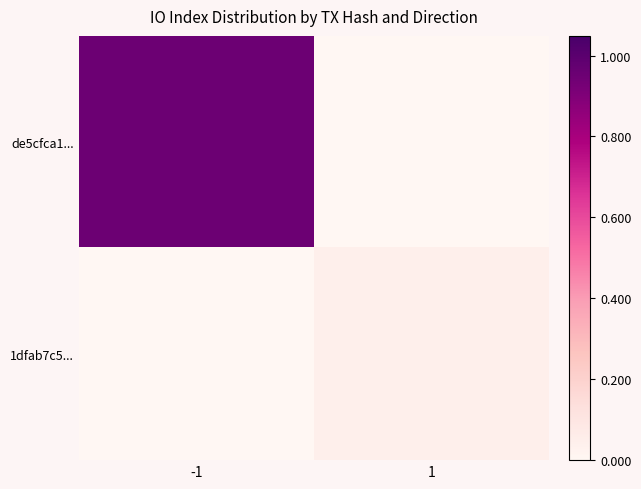

Reading left to right, transcribe all the data shown in this chart.

de5cfca1...: -1=1.0	1=0.0
1dfab7c5...: -1=0.0	1=0.0